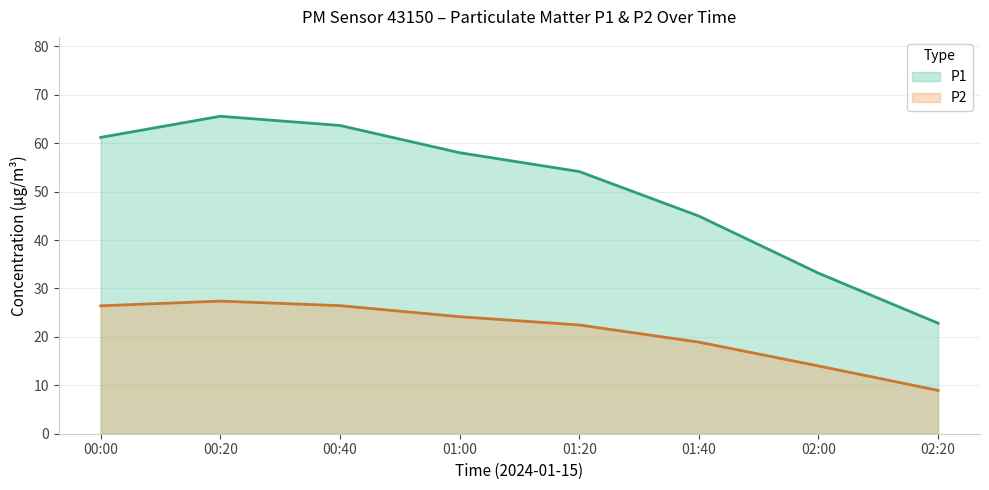

How many series are shown in this chart?

2